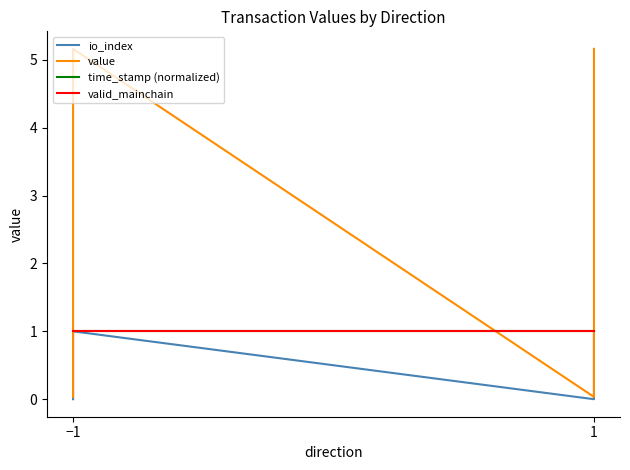

How many lines are shown in the chart?

4